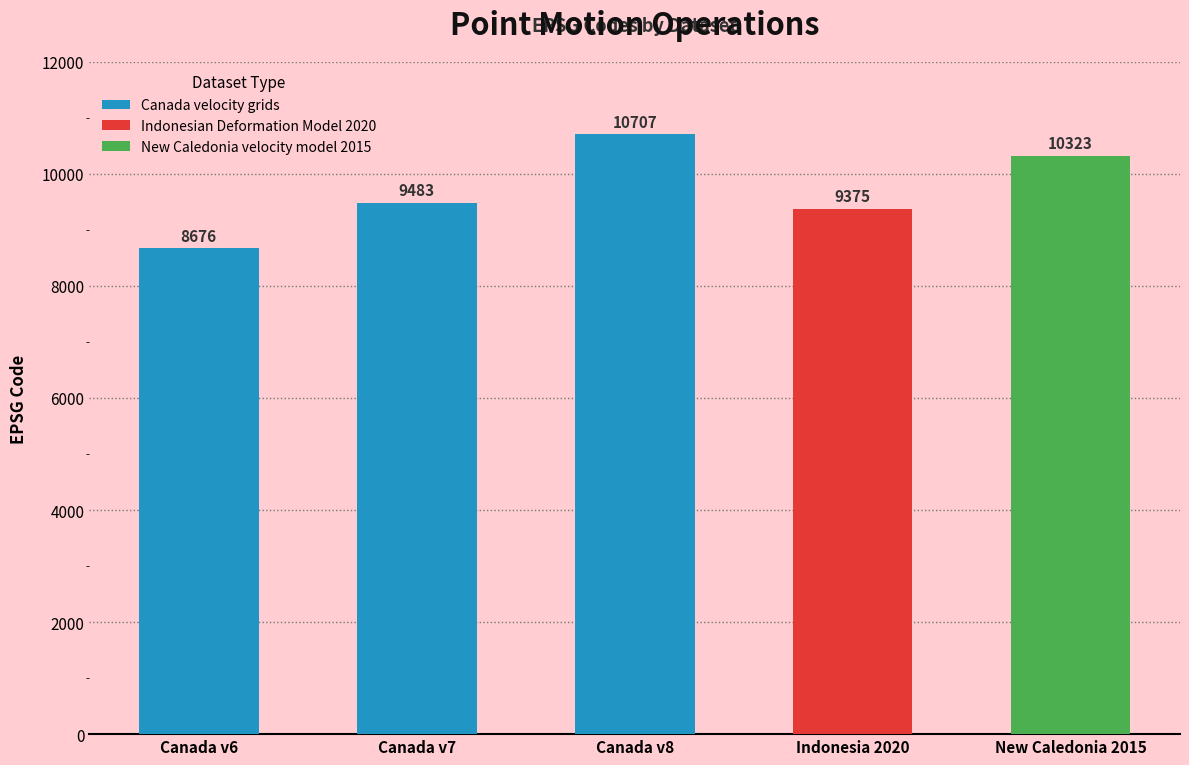

Rank the categories by value from lowest to highest.

Canada v6, Indonesia 2020, Canada v7, New Caledonia 2015, Canada v8